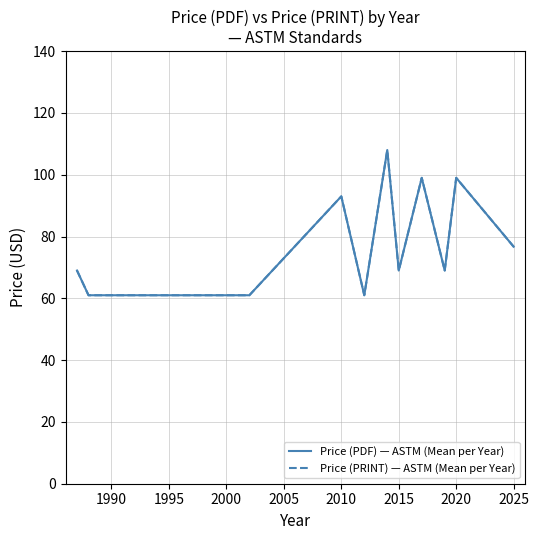

In Price (PDF) — ASTM (Mean per Year), how many points are lower than both neighbors (excluding endpoints)?

3